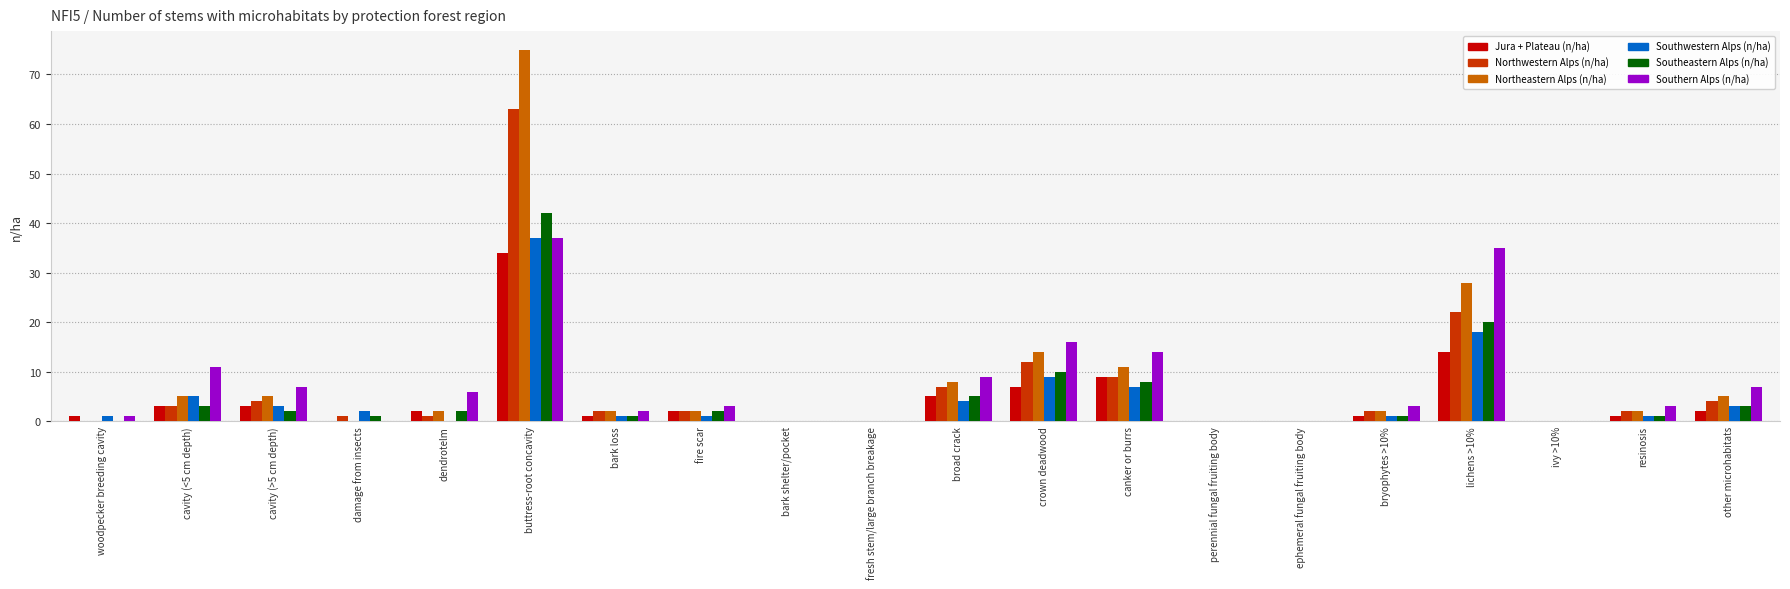

How many groups of bars are there?

20